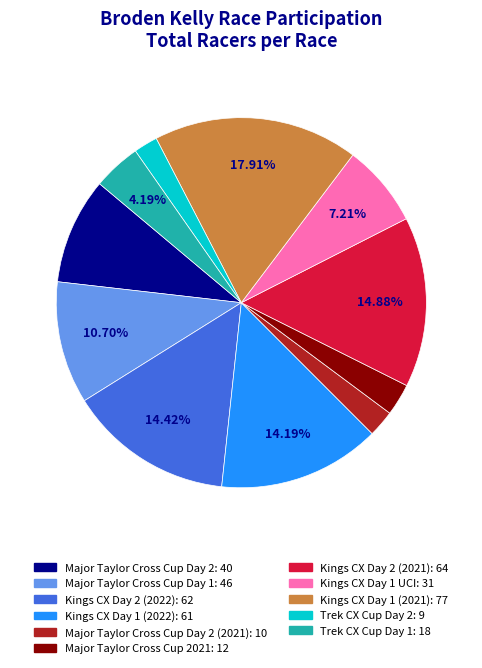

Is there any slice that represents more than half of the pie?

No